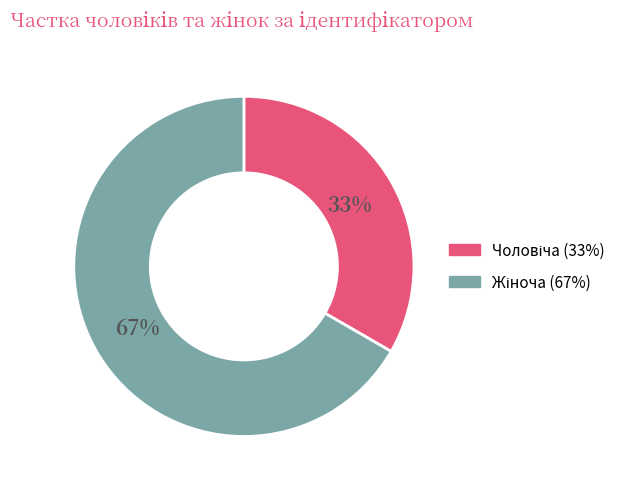

To the nearest percent, what is the average slice percentage?

50%